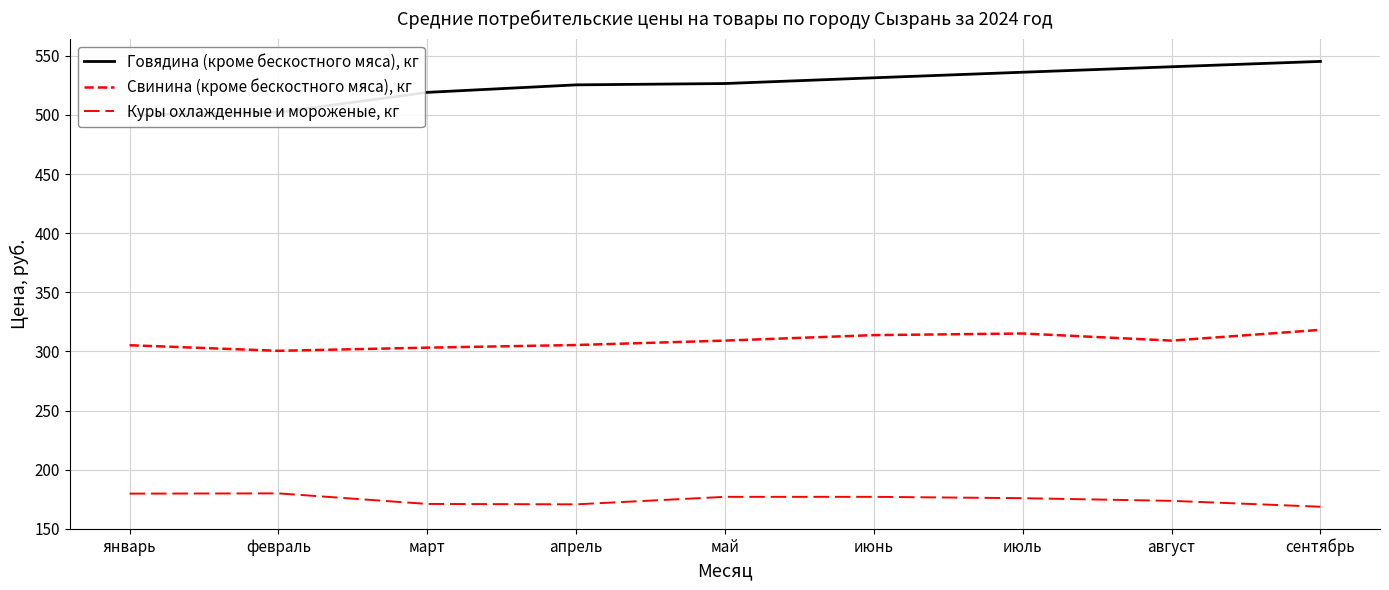

What is the label of the 6th point from the right?

апрель